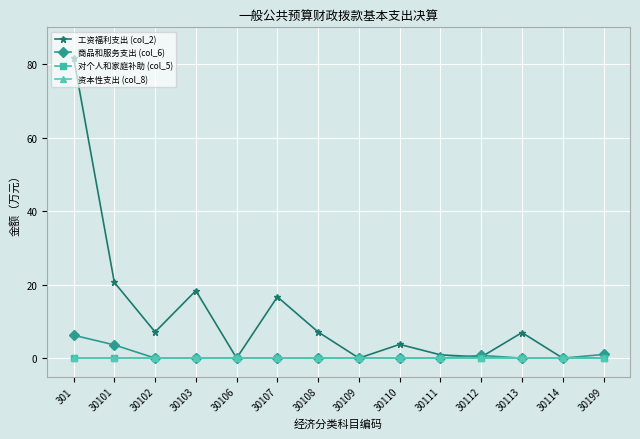

What is the difference between the maximum and minimum values in the 工资福利支出 (col_2) series?

81.8